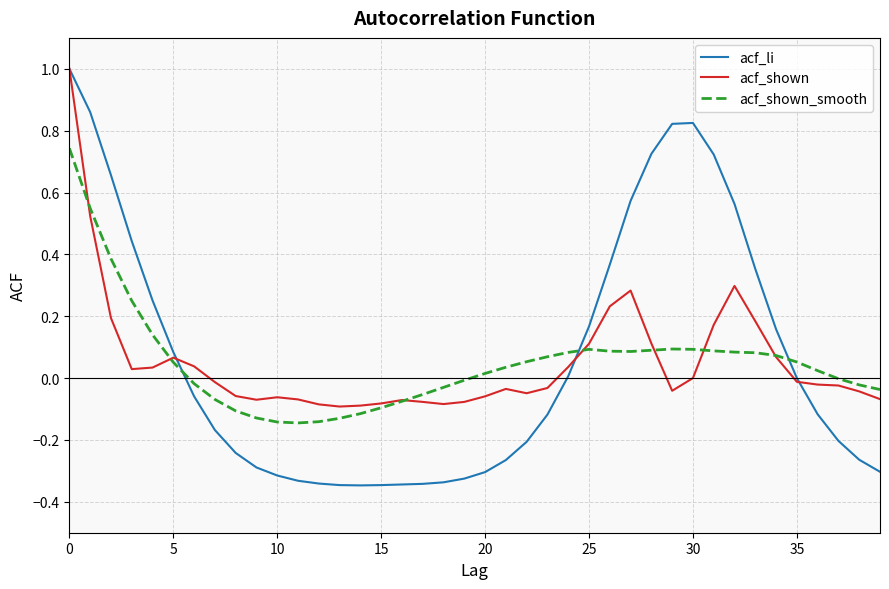

What is the difference between the maximum and second lowest values in the acf_li series?

1.3